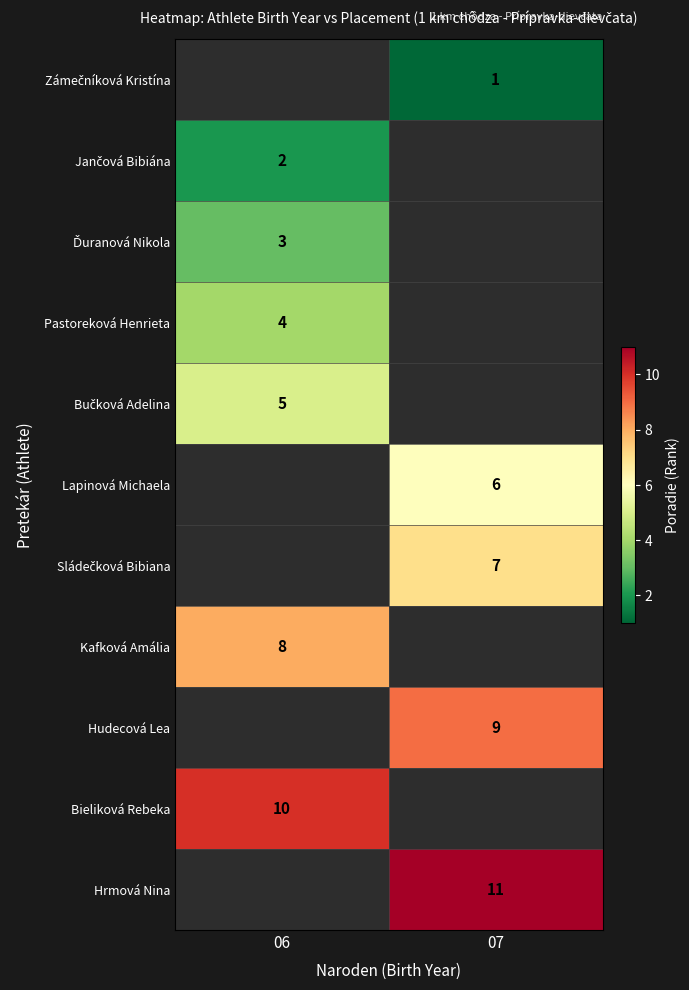

Is it true that Bieliková Rebeka equals 7 at 06?

False